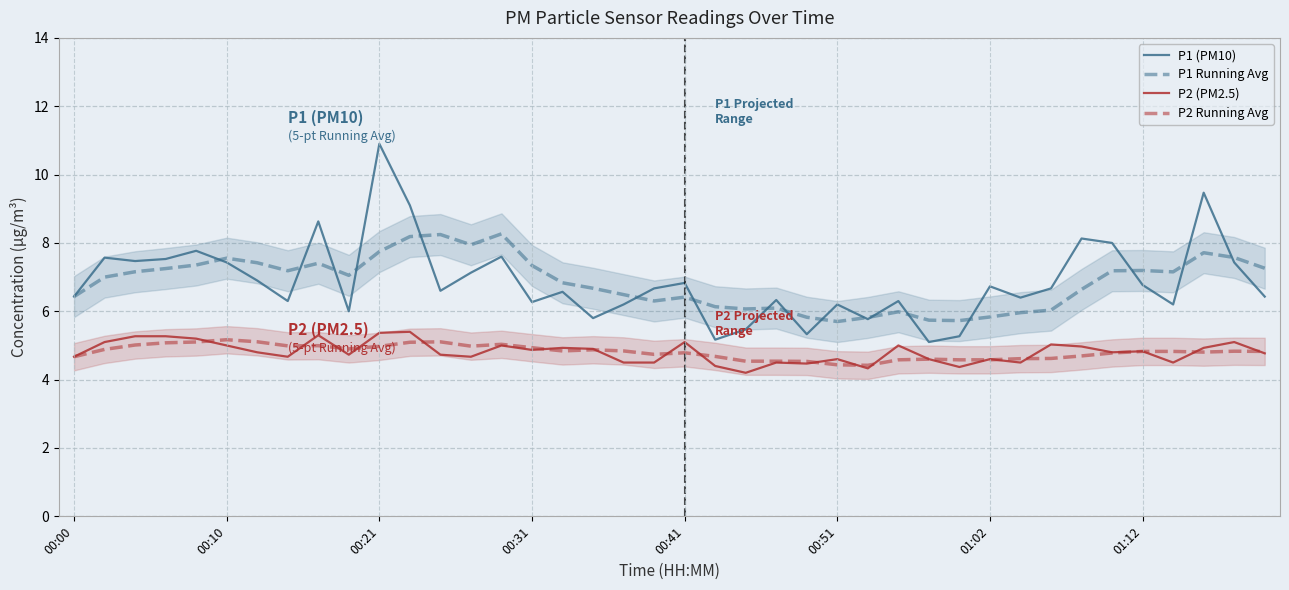

The value of P1 Running Avg at 00:00 is 6.4. True or false?

True